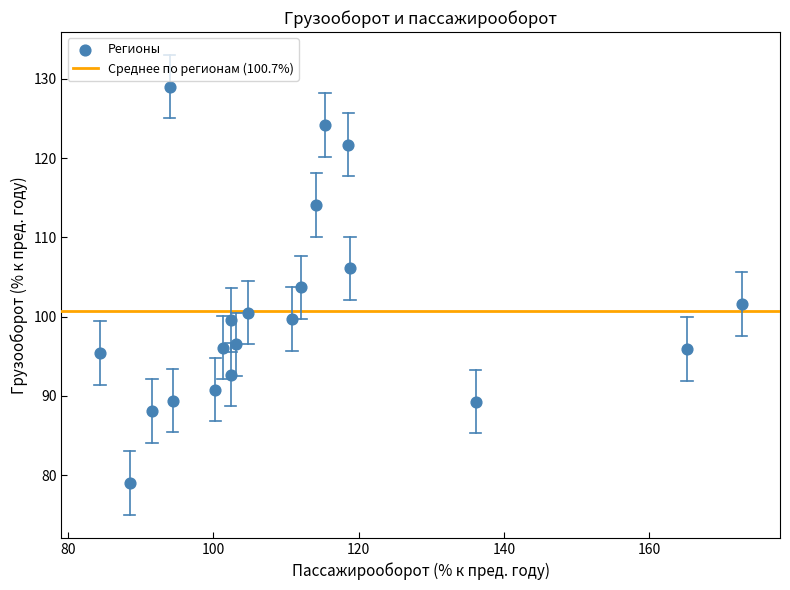

What is the range of X values (max minus min)?

88.3